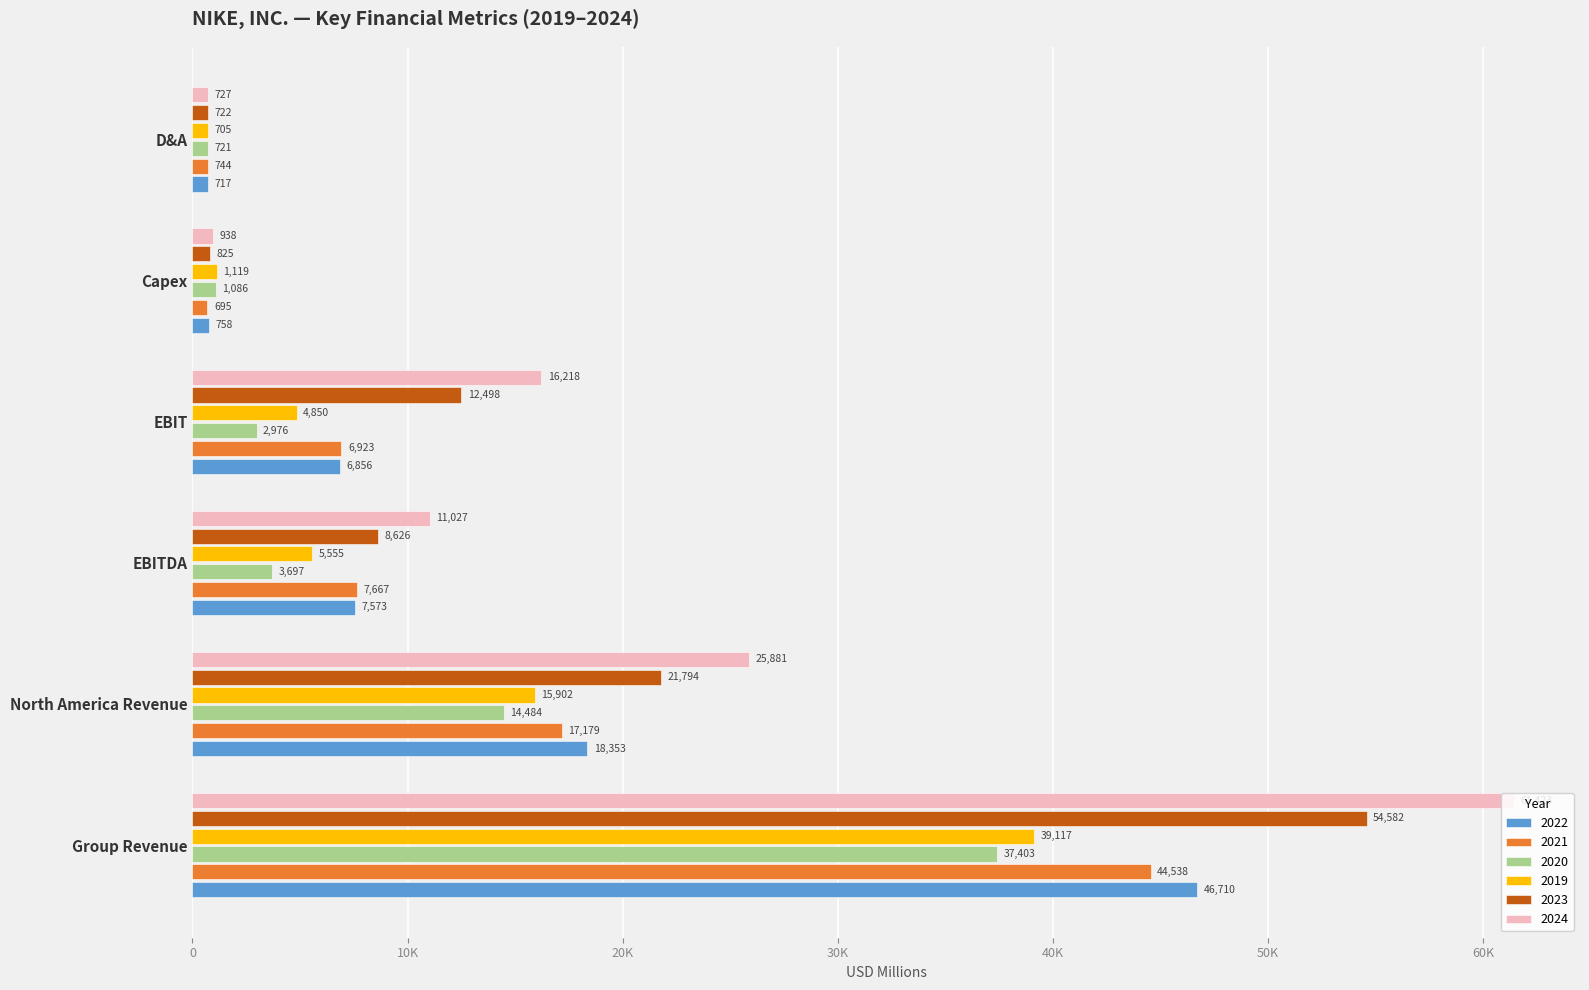

Which has a higher value, EBITDA or Capex?

EBITDA